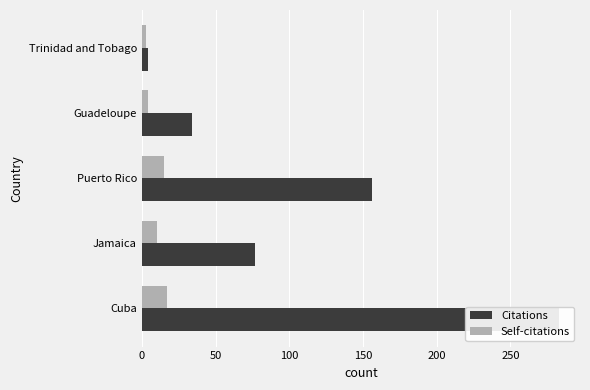

Is the value of Citations at Puerto Rico greater than the value of Self-citations at Puerto Rico?

Yes